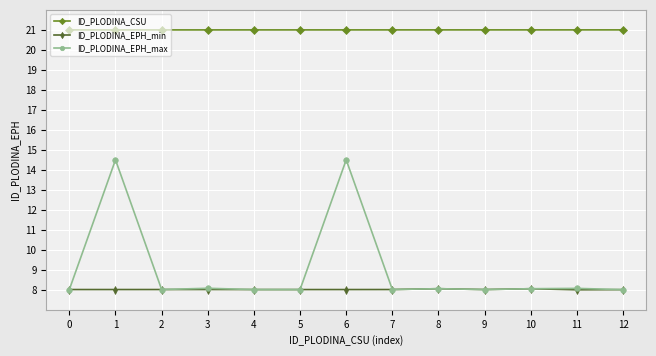

Which series has the largest total across all categories?

ID_PLODINA_CSU